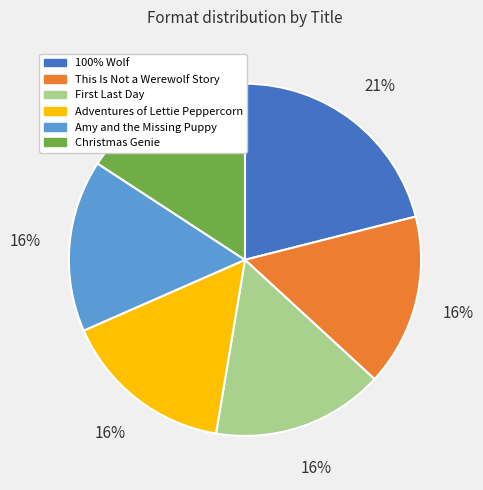

Does 100% Wolf account for over 50% of the chart?

No